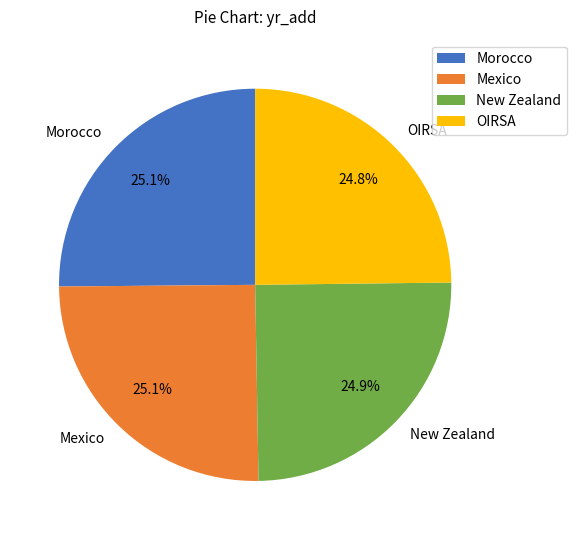

To the nearest percent, what portion does New Zealand represent?

25%